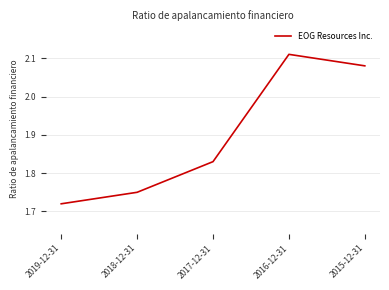

What position from the right is 2019-12-31?

5